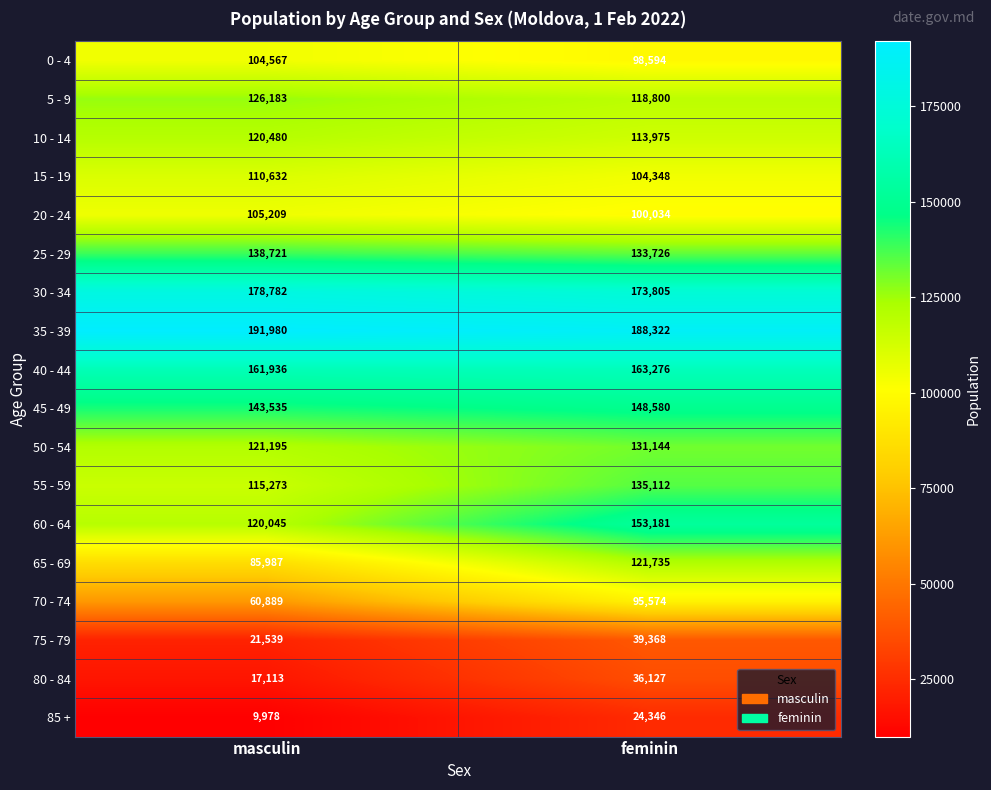

Which series has the widest spread of values?

65 - 69